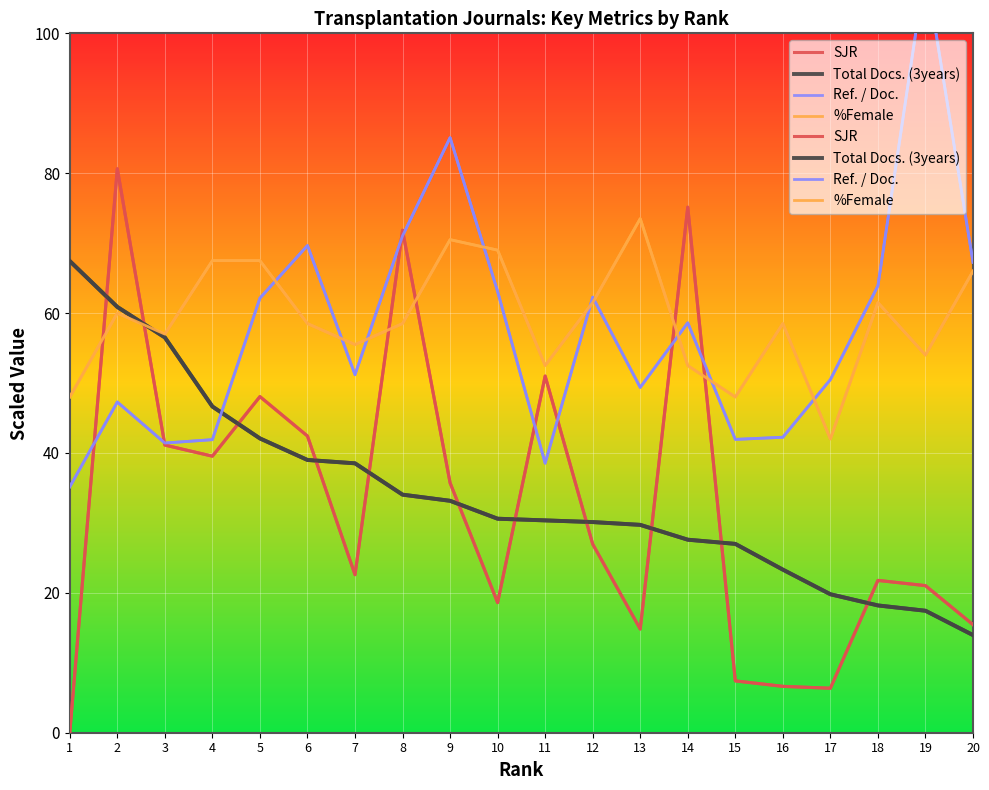

Reading right to left, what are all the values shown in this chart?

SJR: 15.5	21.0	21.8	6.4	6.6	7.4	75.1	14.8	27.0	51.0	18.6	35.7	71.8	22.6	42.4	48.1	39.5	41.1	80.6	0.0
Total Docs. (3years): 14.0	17.4	18.2	19.8	23.3	27.0	27.6	29.7	30.1	30.4	30.6	33.2	34.0	38.5	39.0	42.1	46.6	56.5	60.9	67.4
Ref. / Doc.: 67.3	109.4	63.9	50.5	42.2	41.9	58.6	49.4	62.3	38.5	63.1	85.1	71.0	51.2	69.7	62.1	41.9	41.4	47.3	35.2
%Female: 66.0	54.0	61.5	42.0	58.5	48.0	52.5	73.5	61.5	52.5	69.0	70.5	58.5	55.5	58.5	67.5	67.5	57.0	60.0	48.0